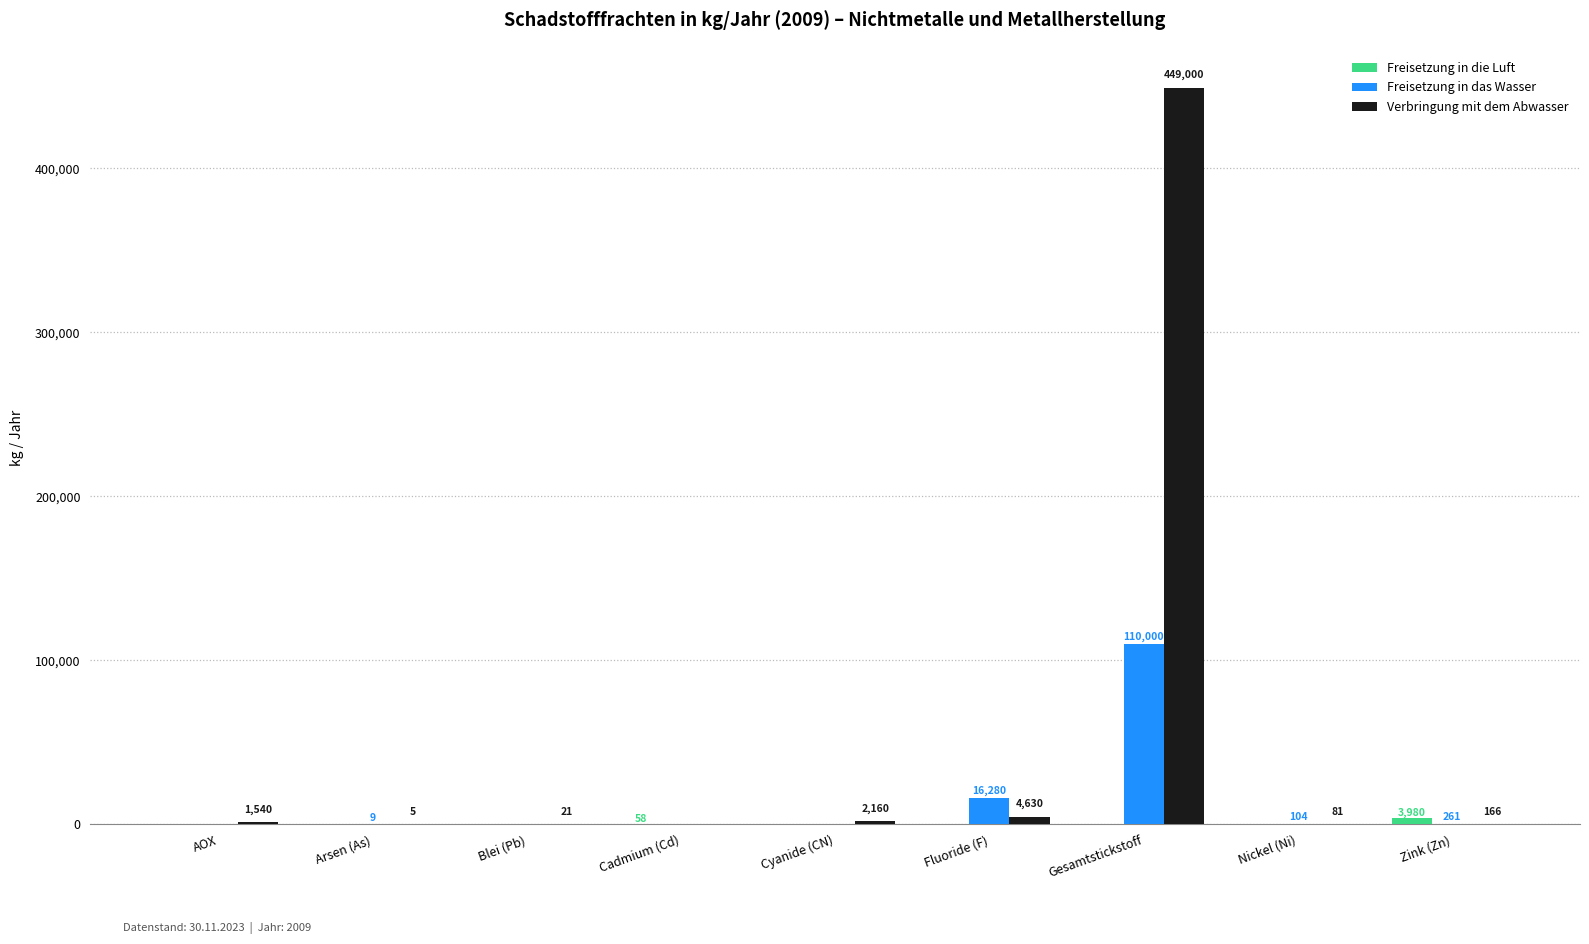

Is the value of Verbringung mit dem Abwasser at Gesamtstickstoff greater than the value of Freisetzung in das Wasser at Nickel (Ni)?

Yes